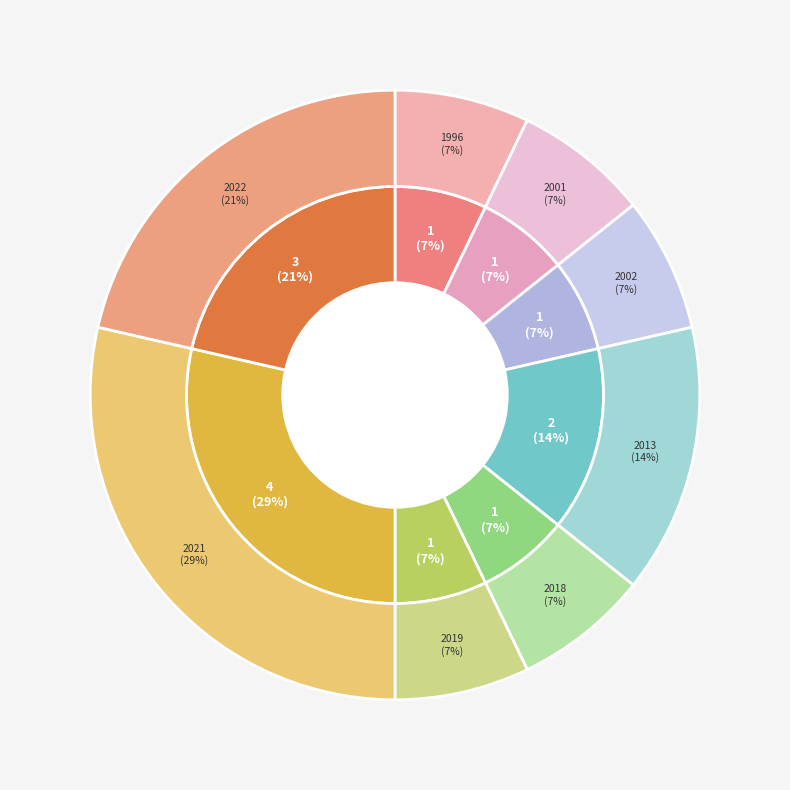

What is the largest slice in the pie chart?

2021